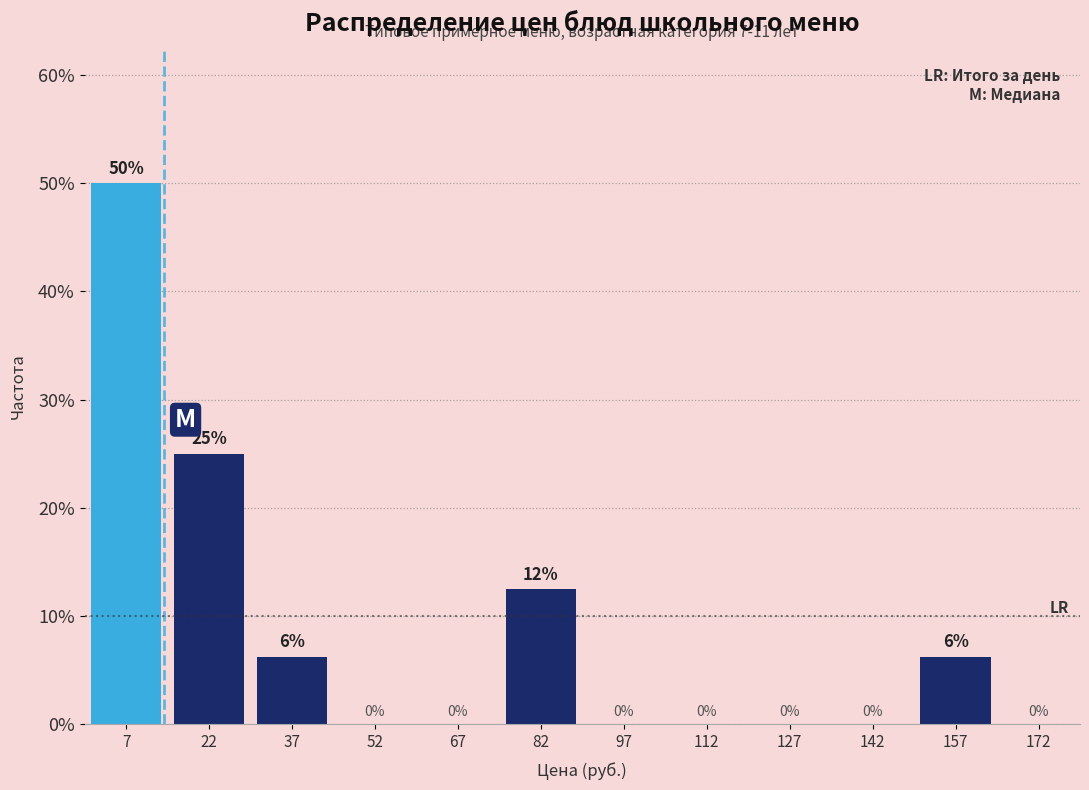

Which range on the x-axis has the tallest bar?

0 to 15